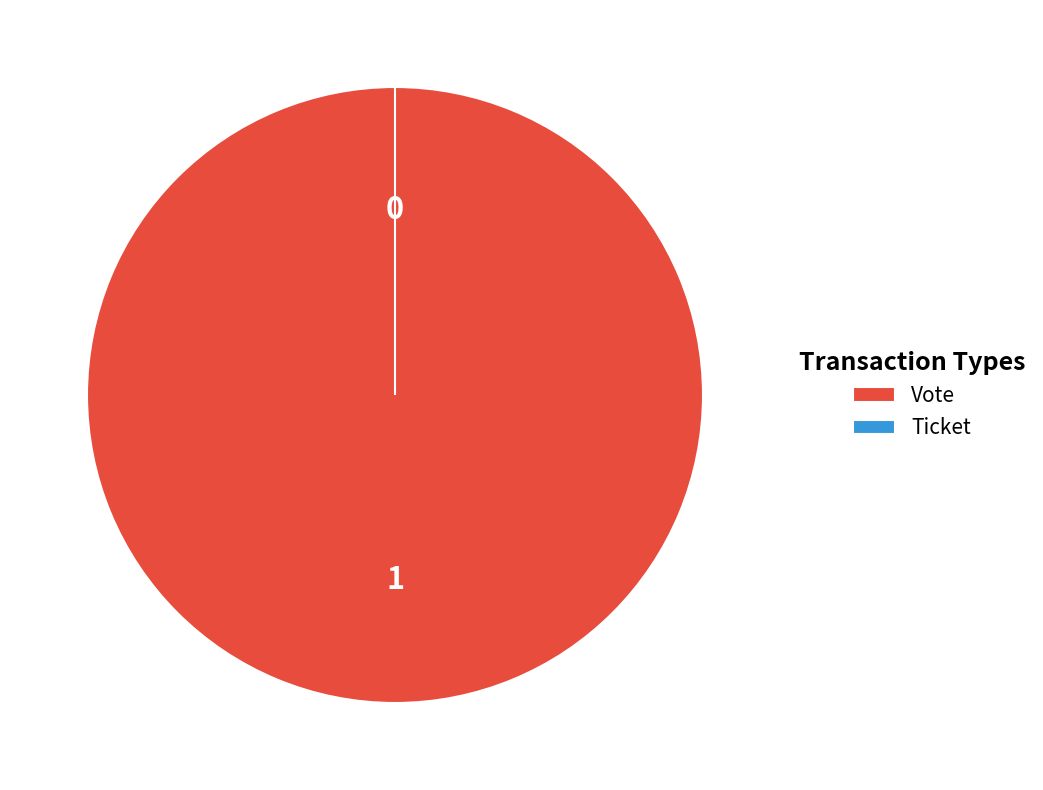

Which slice is the largest?

Vote